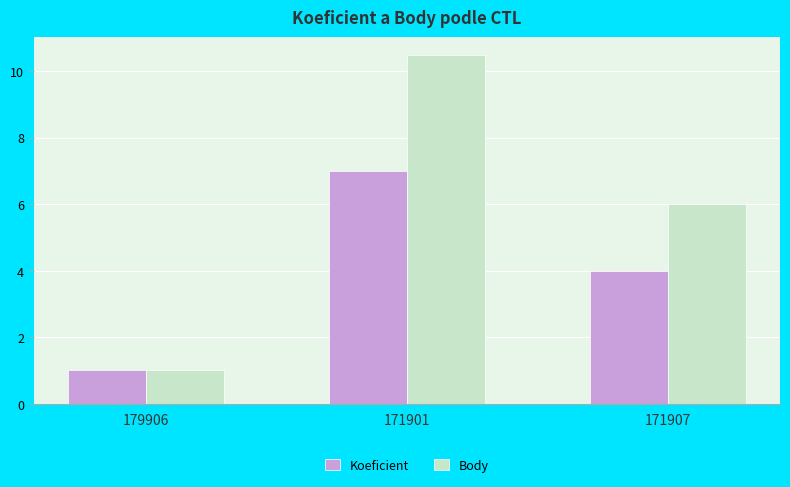

Reading right to left, what are all the values shown in this chart?

Koeficient: 4.0	7.0	1.0
Body: 6.0	10.5	1.0